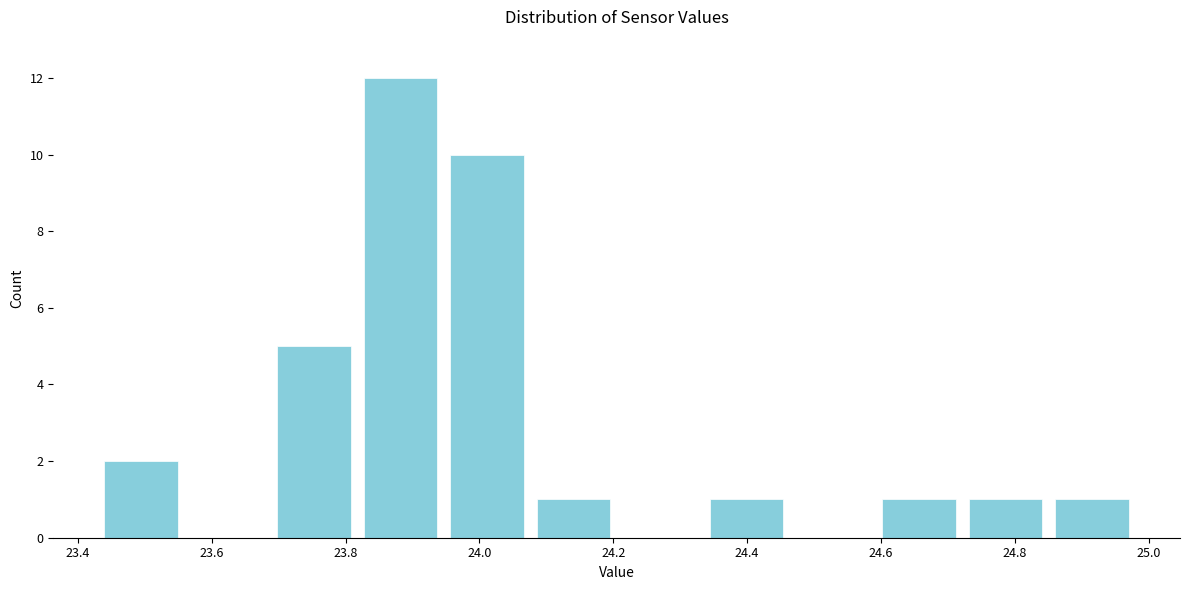

Reading left to right, list every bar in this chart as the range it spans on the x-axis followed by its height. Neither the bar edges nor the heights are printed on the chart, so give them approximately, as read against the axes.

23.44 to 23.56: 2
23.56 to 23.68: 0
23.68 to 23.82: 5
23.82 to 23.94: 12
23.94 to 24.08: 10
24.08 to 24.20: 1
24.20 to 24.34: 0
24.34 to 24.46: 1
24.46 to 24.60: 0
24.60 to 24.72: 1
24.72 to 24.86: 1
24.86 to 24.98: 1